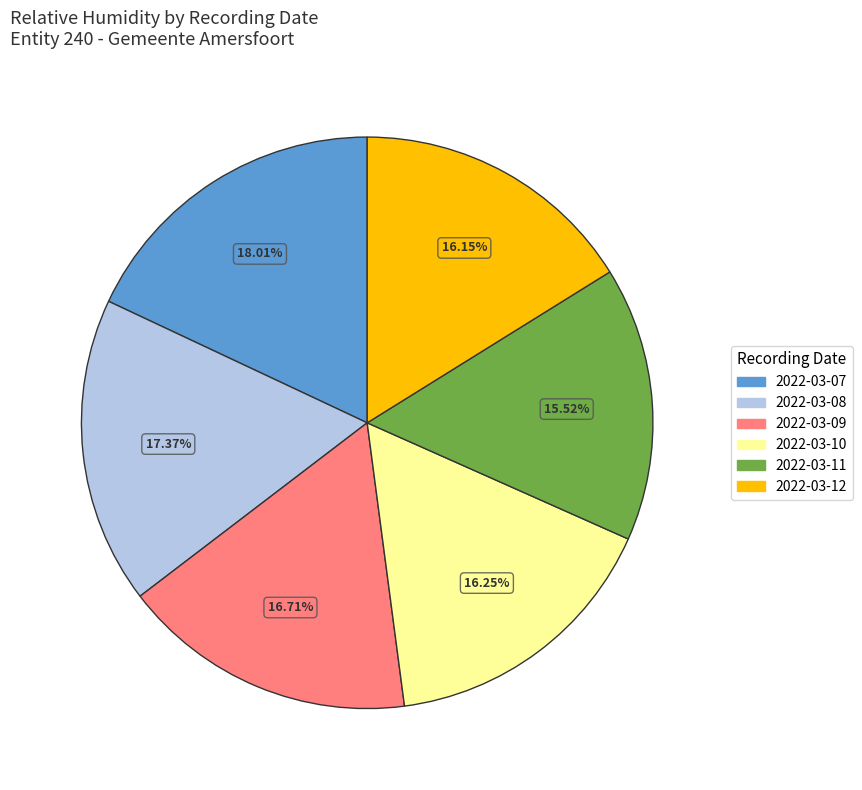

How many segments does this pie chart have?

6